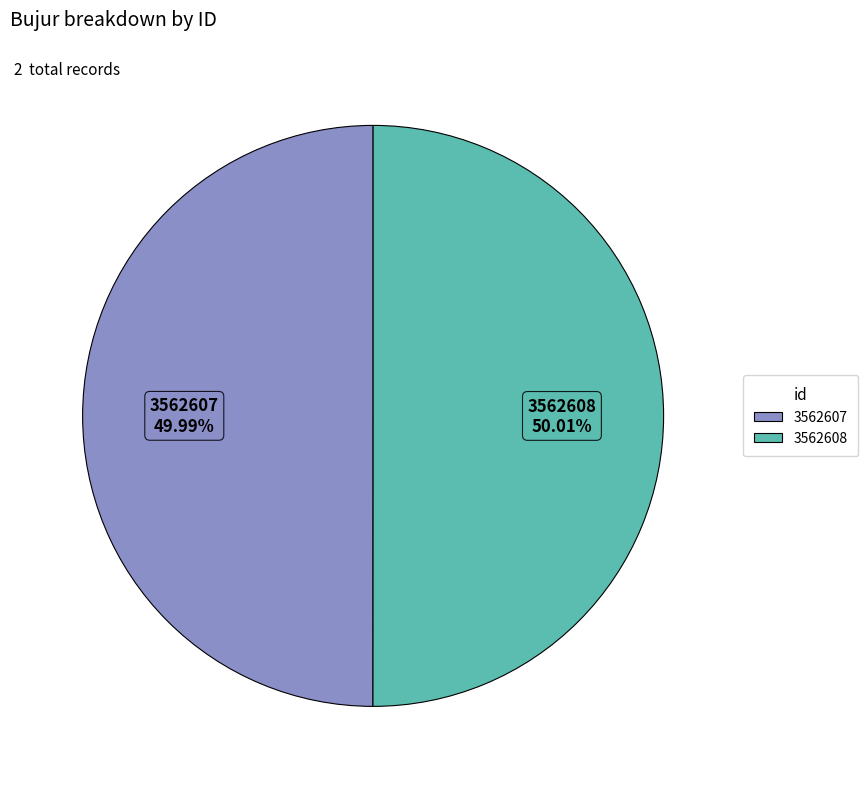

Count the number of slices in the pie.

2